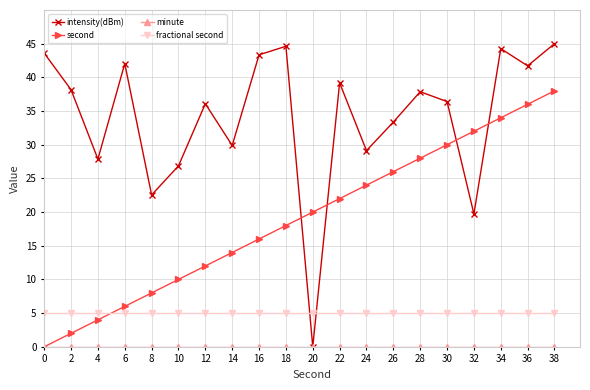

What is the greatest value displayed?

45.0